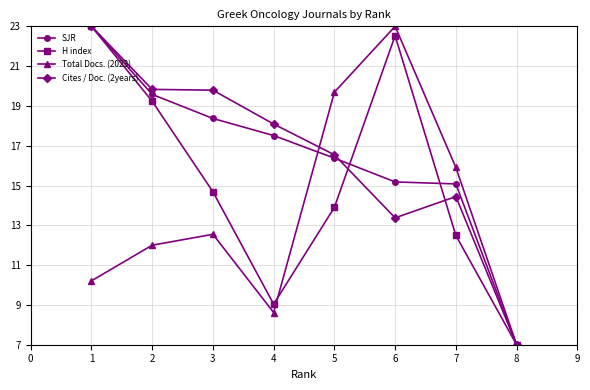

Is this an area chart (filled region under the line)?

No